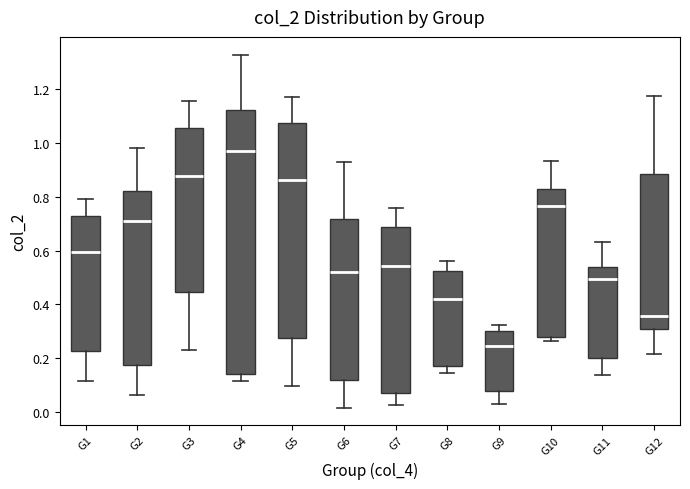

Reading left to right, transcribe this box plot: for each box, give where its median line is, the range the box spans, and where its two whiskers end, as read against the y-axis. The values are not printed on the chart, so give them approximately, as read against the axis.

G1: median 0.60, box 0.22 to 0.74, whiskers 0.12 to 0.80
G2: median 0.70, box 0.18 to 0.82, whiskers 0.06 to 0.98
G3: median 0.88, box 0.44 to 1.06, whiskers 0.24 to 1.16
G4: median 0.98, box 0.14 to 1.12, whiskers 0.12 to 1.32
G5: median 0.86, box 0.28 to 1.08, whiskers 0.10 to 1.18
G6: median 0.52, box 0.12 to 0.72, whiskers 0.02 to 0.94
G7: median 0.54, box 0.08 to 0.68, whiskers 0.02 to 0.76
G8: median 0.42, box 0.18 to 0.52, whiskers 0.14 to 0.56
G9: median 0.24, box 0.08 to 0.30, whiskers 0.02 to 0.32
G10: median 0.76, box 0.28 to 0.82, whiskers 0.26 to 0.94
G11: median 0.50, box 0.20 to 0.54, whiskers 0.14 to 0.64
G12: median 0.36, box 0.30 to 0.88, whiskers 0.22 to 1.18